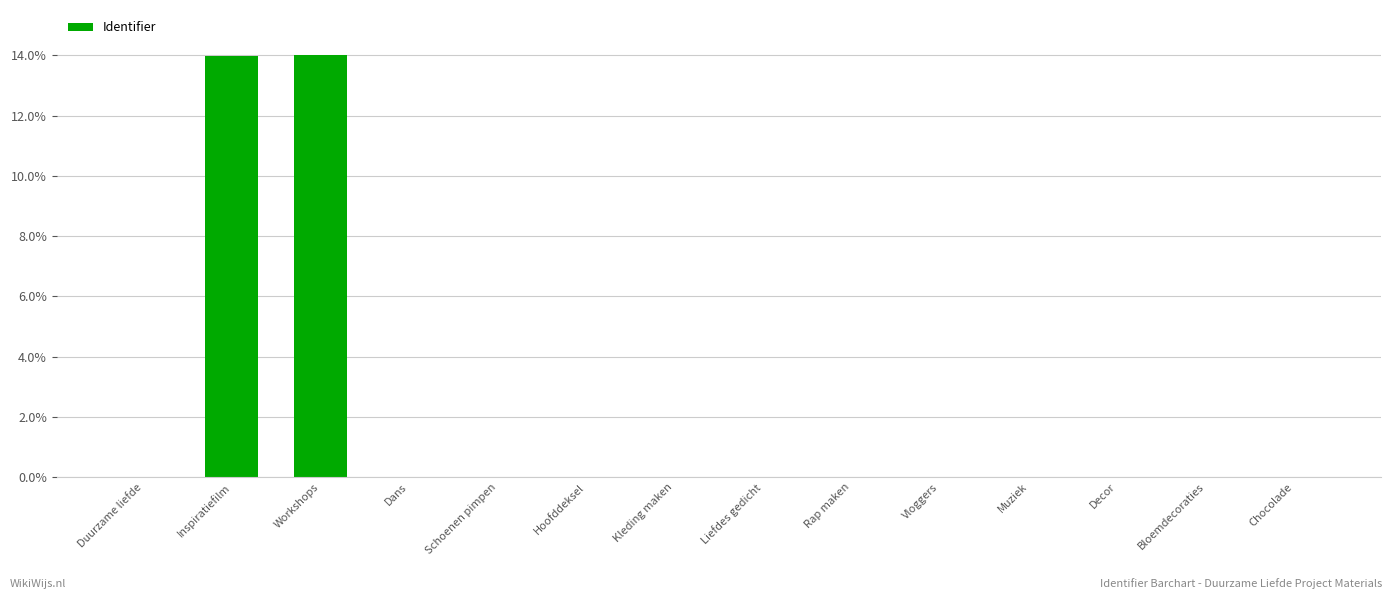

Are the bars horizontal?

No